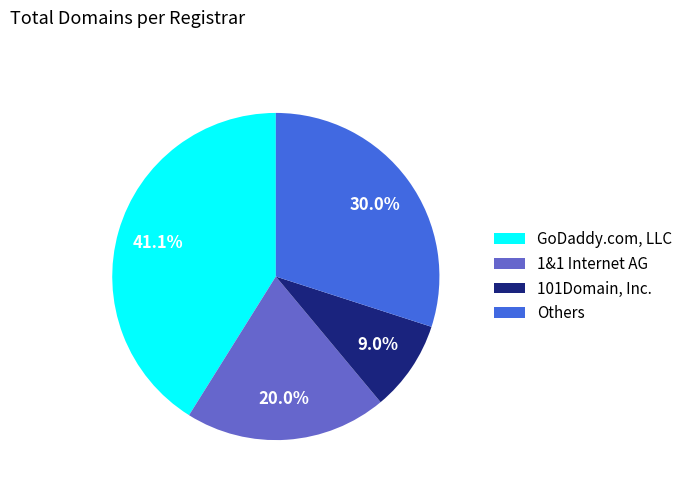

Rank the categories by value from lowest to highest.

101Domain, Inc., 1&1 Internet AG, Others, GoDaddy.com, LLC